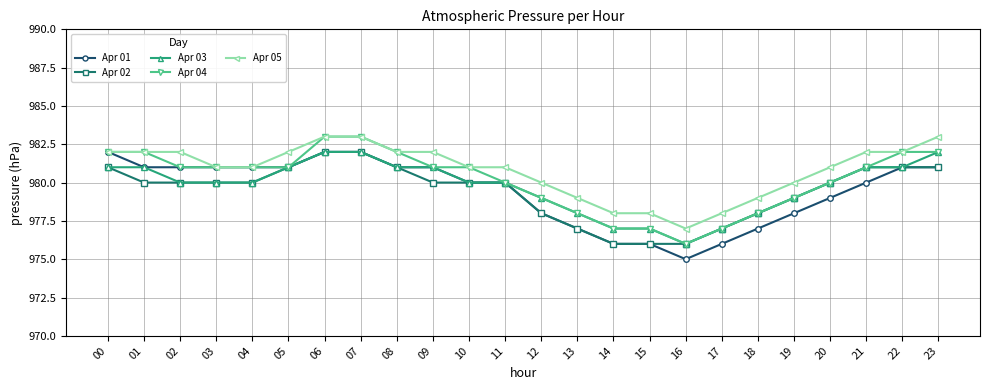

Is the value of Apr 05 at 19 greater than the value of Apr 02 at 15?

Yes